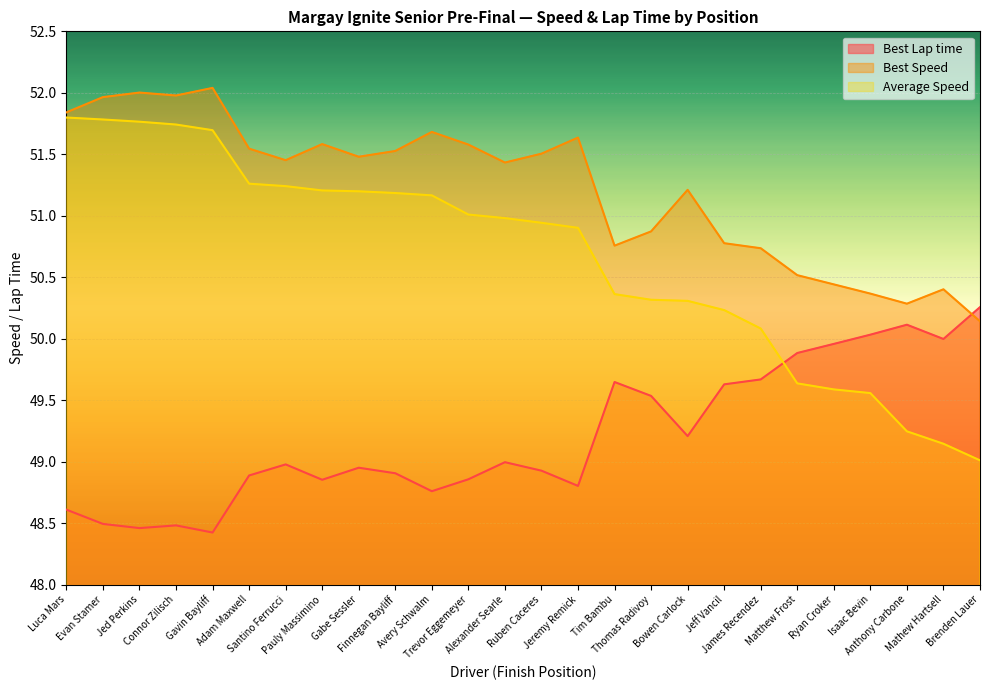

At which category does Best Lap time reach its first local valley?

Jed Perkins